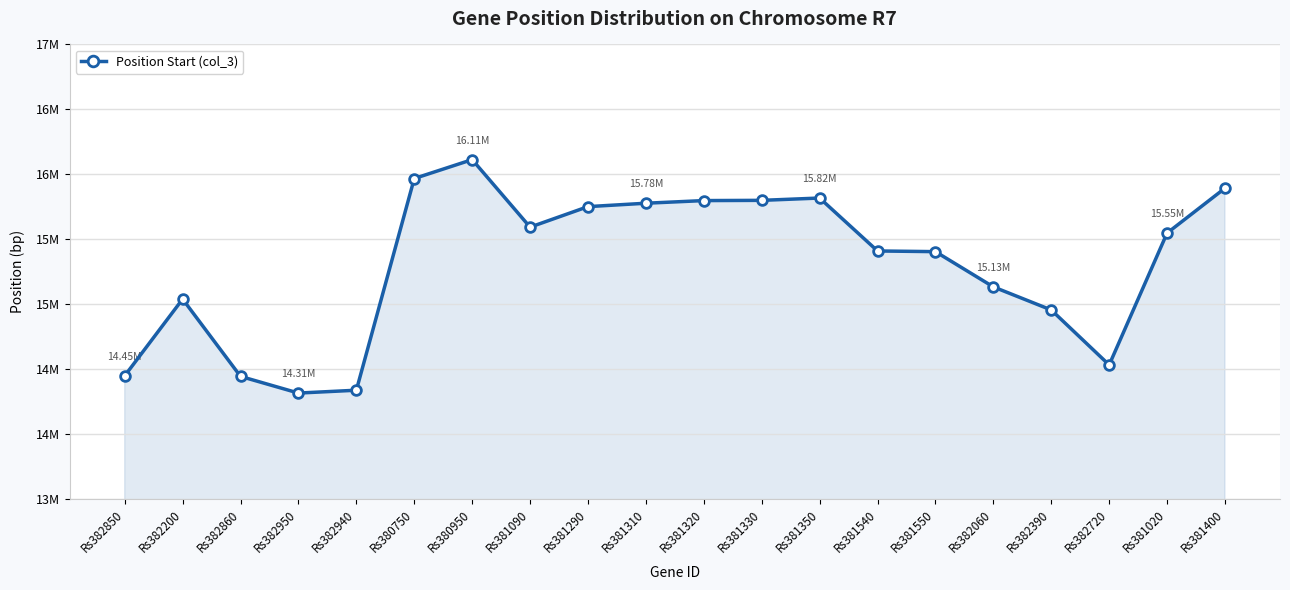

Is it true that the value at Rs382060 is 10115942?

False